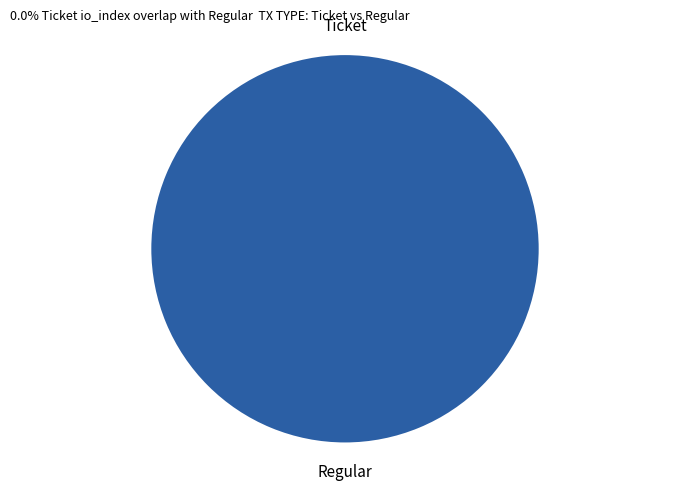

What is the total percentage of Regular and Ticket?

100.0%